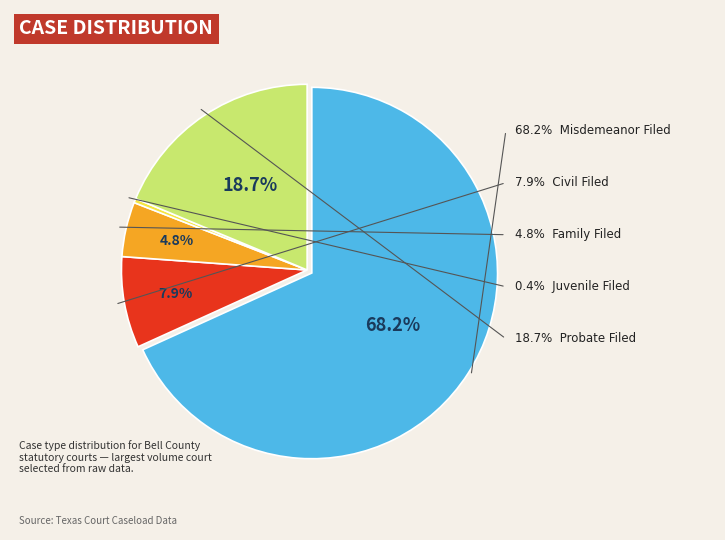

What is the largest slice in the pie chart?

Misdemeanor Filed